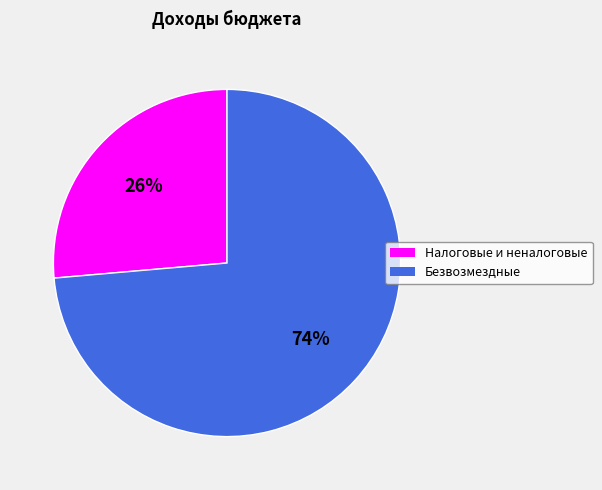

To the nearest percent, what is the average slice percentage?

50%